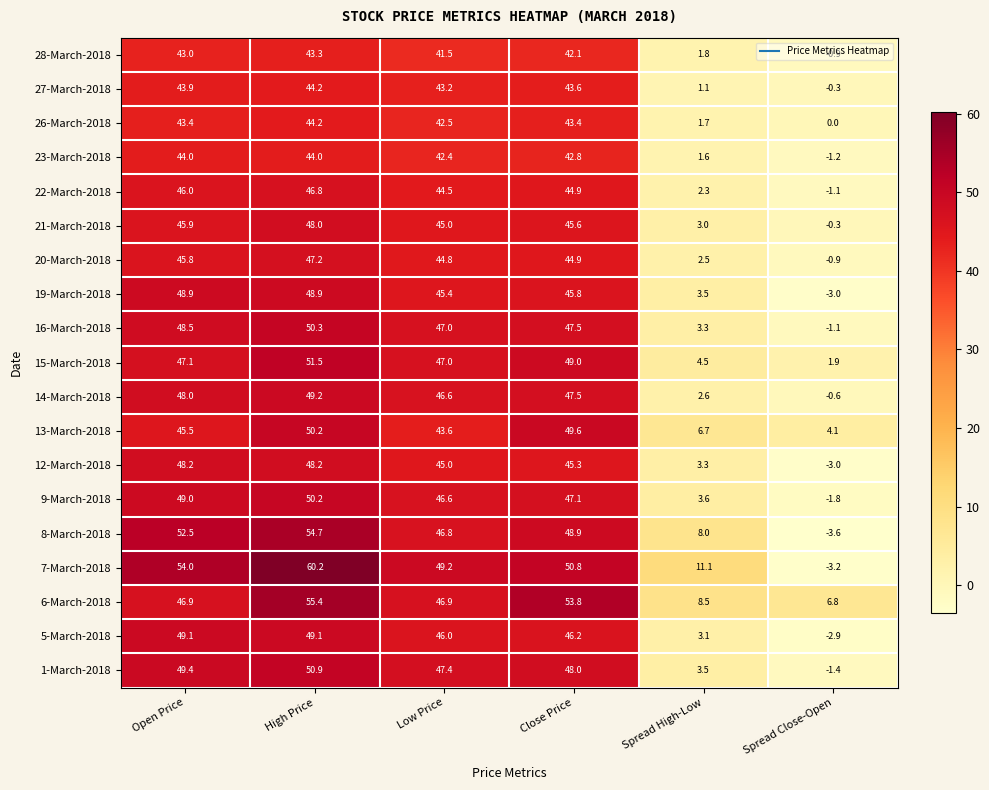

The value of 5-March-2018 at Low Price is 16.3. True or false?

False